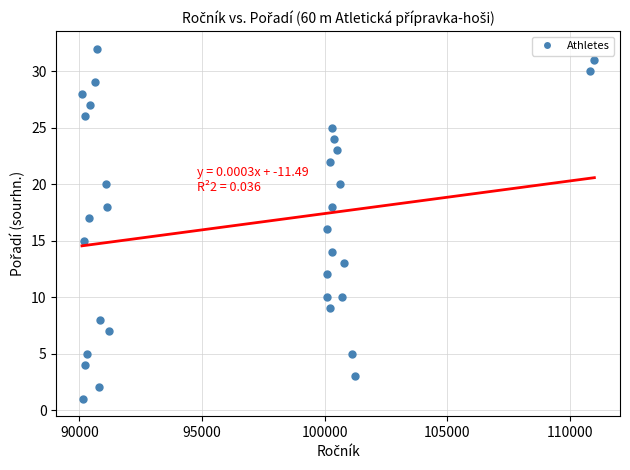

What is the range of X values (max minus min)?

20897